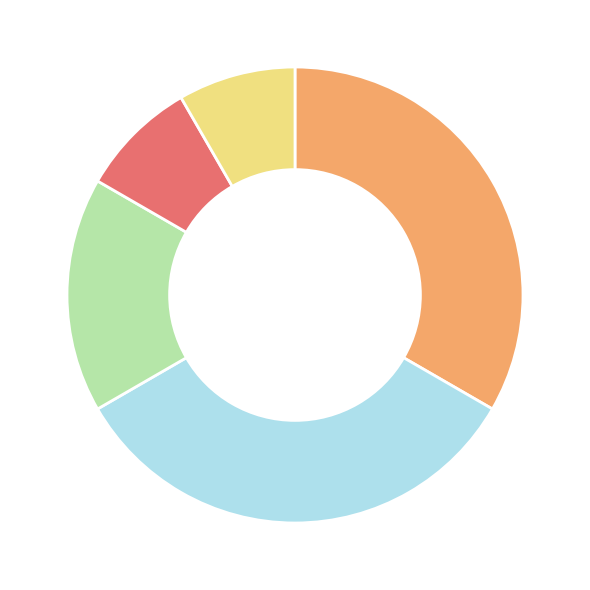

Does any single category account for the majority?

No